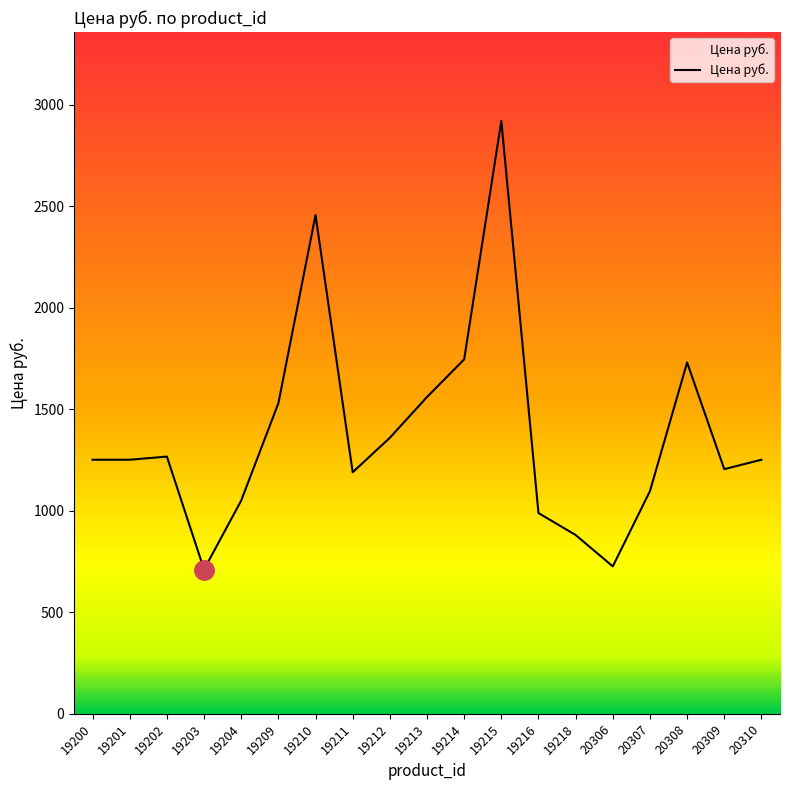

The chart shows a value of 1359.6 at 19212. True or false?

True